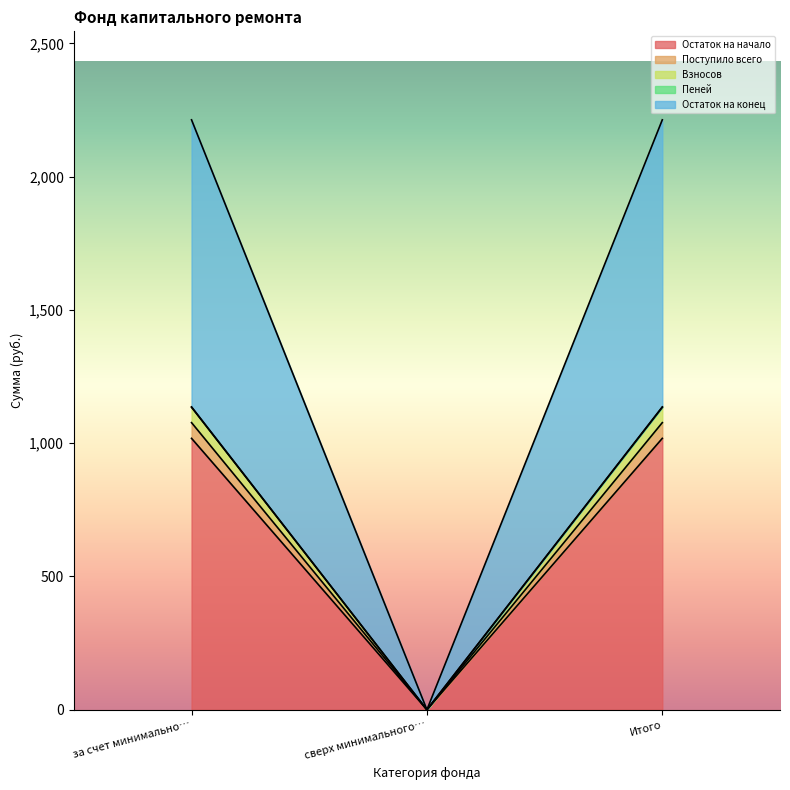

What is the highest value of the Остаток на начало series?

1018.1